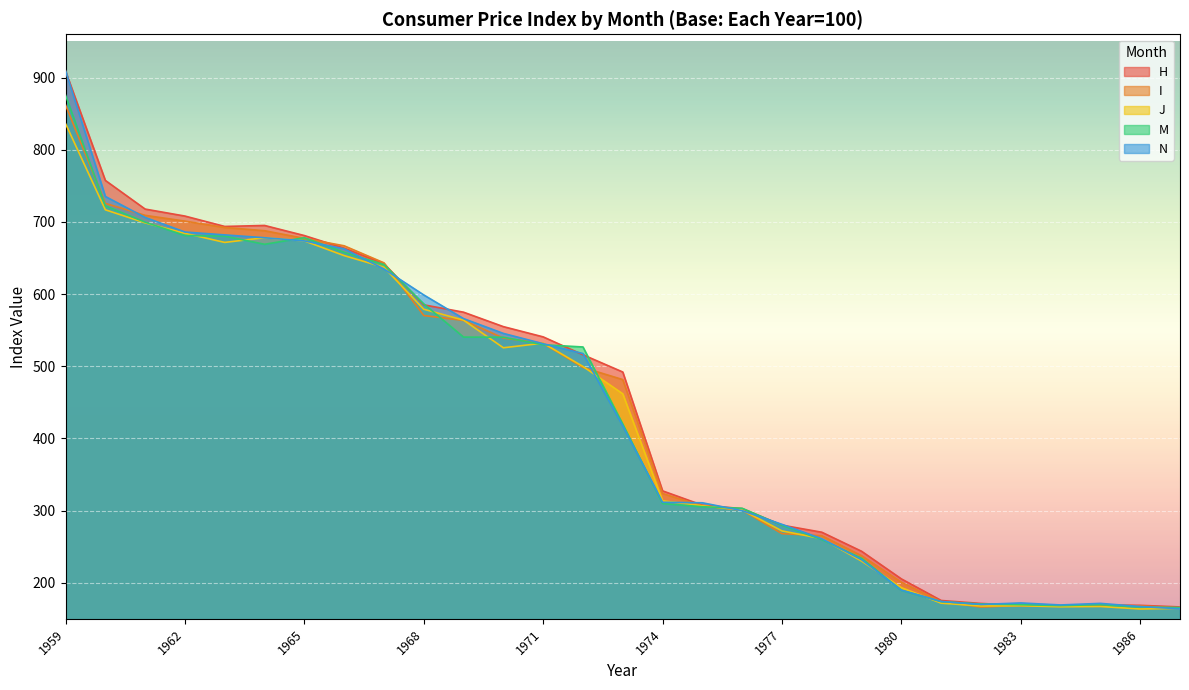

Reading left to right, extract all data points from this chart.

H: 909.0	757.5	717.8	708.1	693.7	695.1	681.1	663.6	642.1	585.1	574.9	554.9	540.7	515.9	492.0	327.3	307.5	302.7	279.8	270.0	243.6	205.3	175.4	171.3	168.5	167.9	169.1	168.7	166.5
I: 862.1	725.7	709.1	701.1	692.3	687.8	677.2	666.9	643.3	570.3	563.5	539.1	531.7	498.3	481.5	323.6	306.3	300.6	268.0	265.1	237.4	200.7	173.7	166.3	168.6	167.3	169.8	167.8	165.1
J: 836.2	716.8	698.7	684.2	671.6	678.1	673.7	653.3	637.1	579.0	563.9	525.6	532.0	499.7	461.8	313.5	306.7	300.8	271.8	261.1	230.0	193.2	171.7	167.8	168.1	166.7	167.1	163.6	164.5
M: 875.7	722.2	699.7	681.1	680.3	669.0	678.1	657.8	641.0	586.4	540.4	540.2	529.8	526.7	419.7	309.7	305.3	303.2	279.5	259.8	233.9	189.6	173.8	170.5	169.6	168.3	169.6	166.3	165.6
N: 909.7	735.3	706.2	686.0	682.0	678.1	673.7	662.7	634.8	598.8	566.0	545.5	531.2	517.6	417.3	311.5	310.8	299.9	280.9	261.0	231.9	189.8	174.0	169.9	172.0	169.2	171.4	167.0	163.9